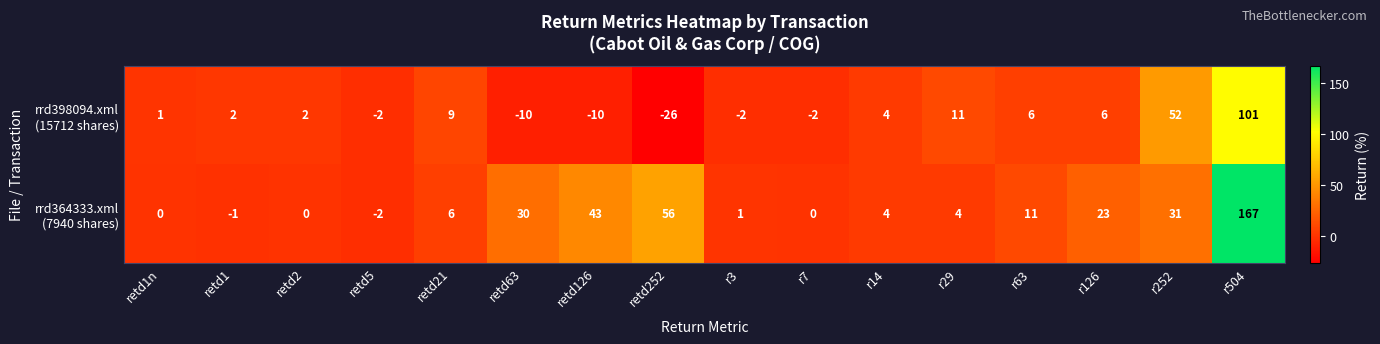

What is the spread (max minus min) of values at retd1?

3